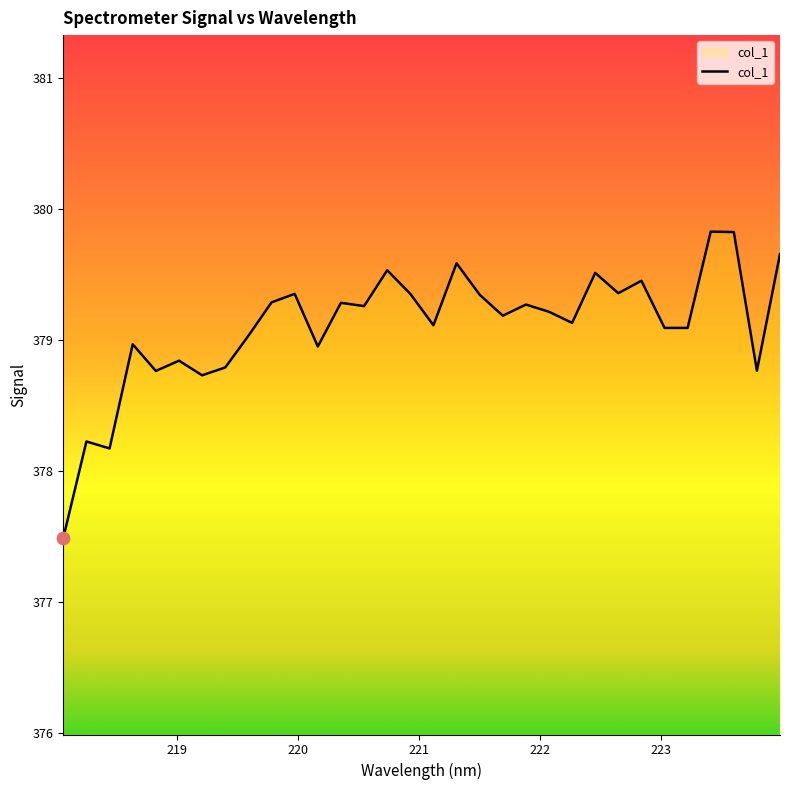

What is the difference between the maximum and minimum values?

2.3